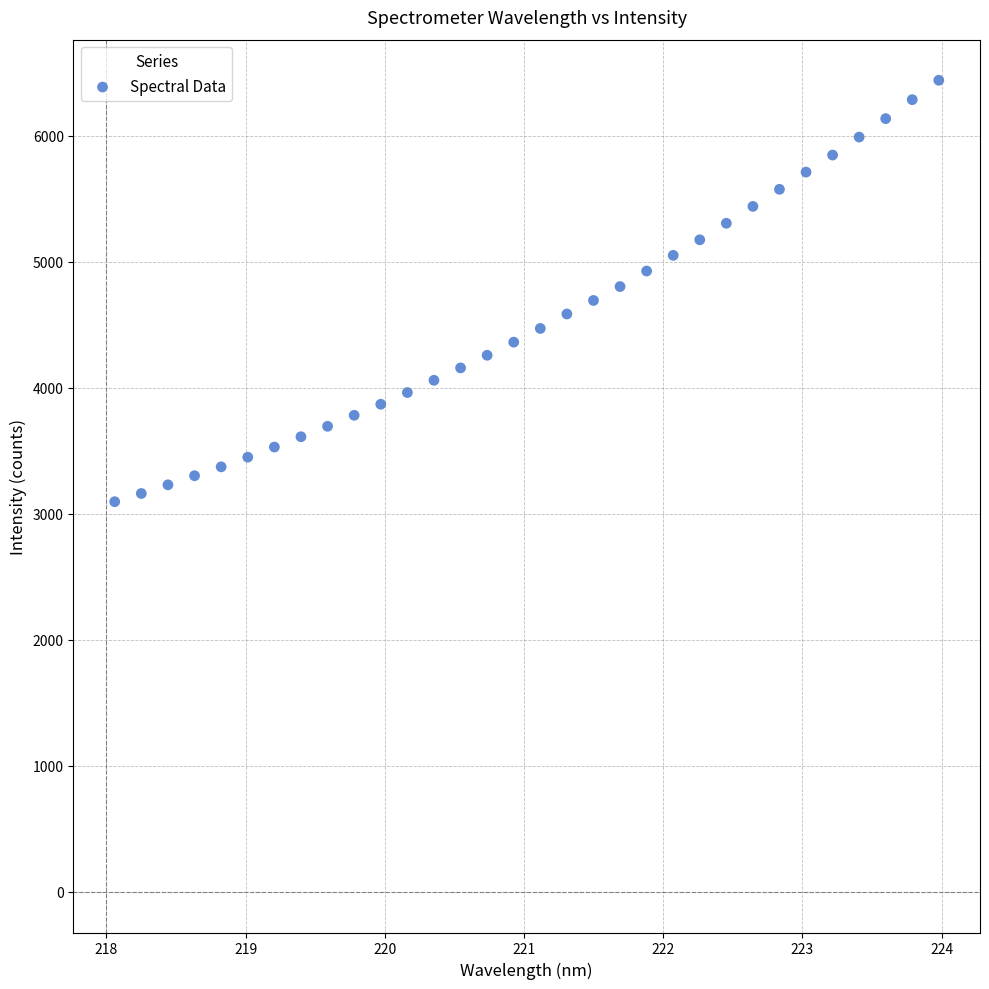

What is the range of X values (max minus min)?

5.9